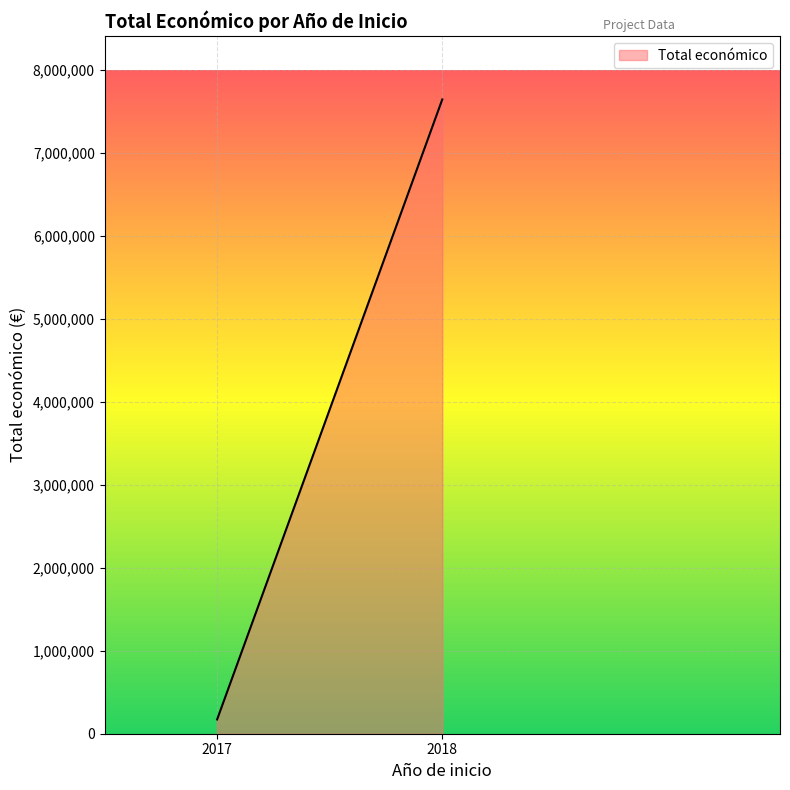

What is the smallest value displayed?

171924